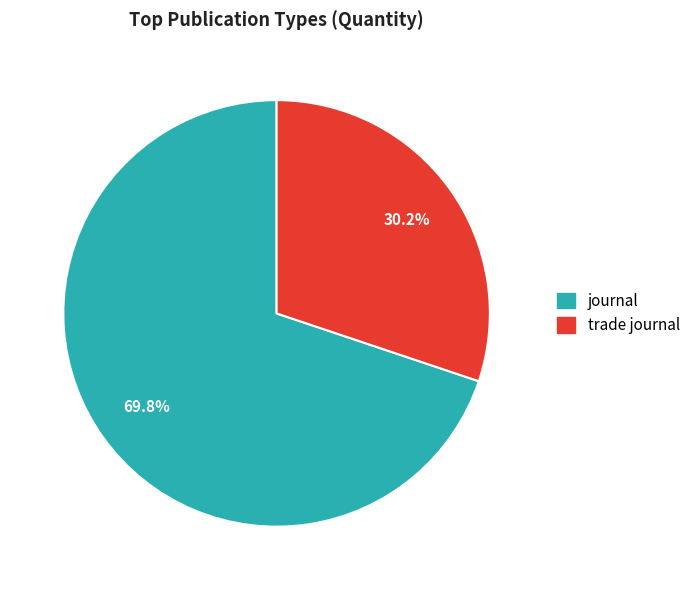

Is journal the majority of the pie?

Yes